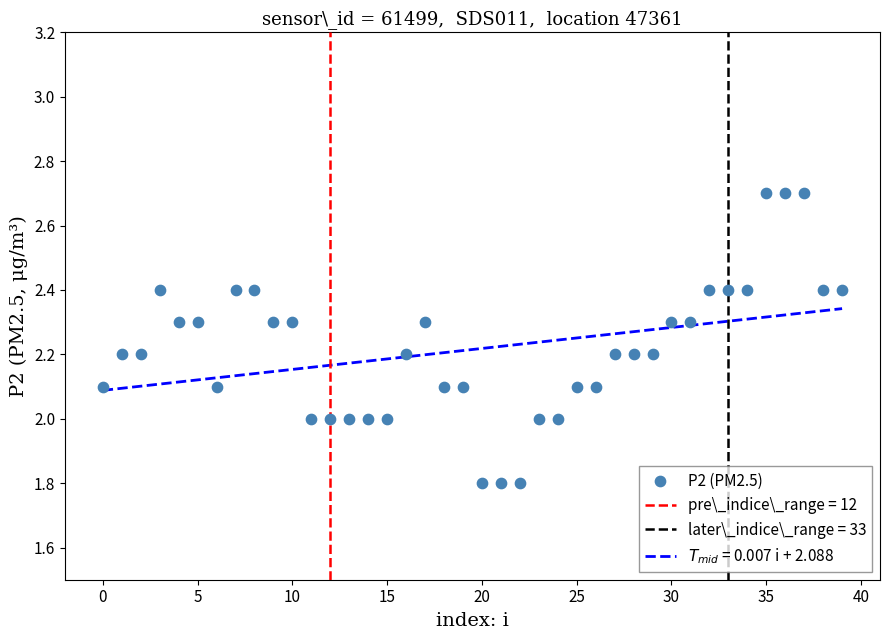

What is the range of Y values (max minus min)?

0.9